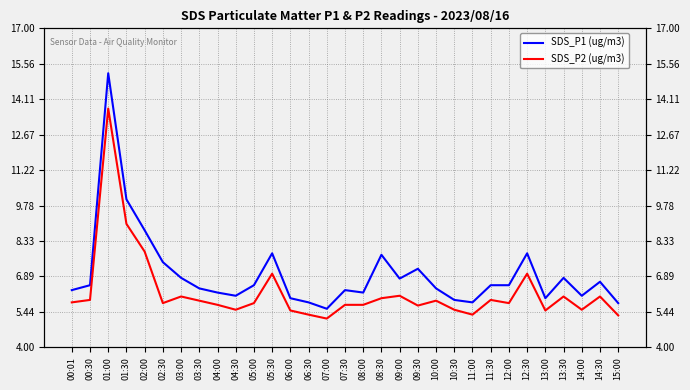

True or false: SDS_P1 (ug/m3) and SDS_P2 (ug/m3) intersect in this chart.

False